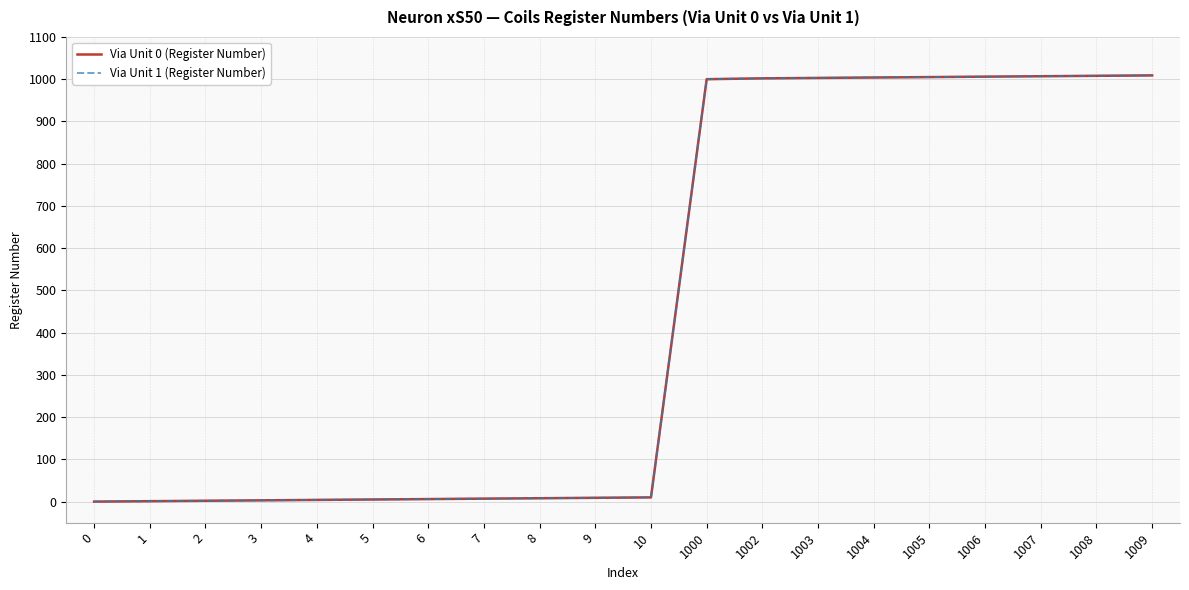

Does the chart have visible grid lines?

Yes